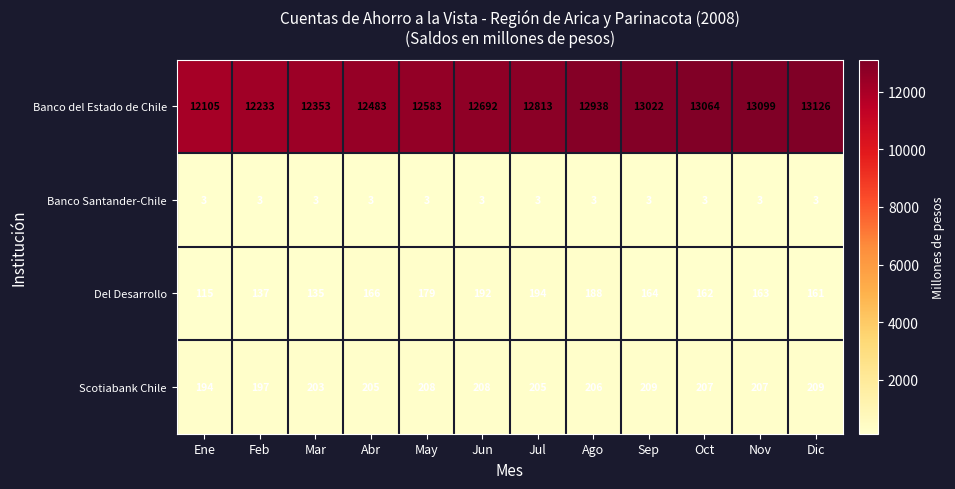

The value of Del Desarrollo at Mar is 135. True or false?

True